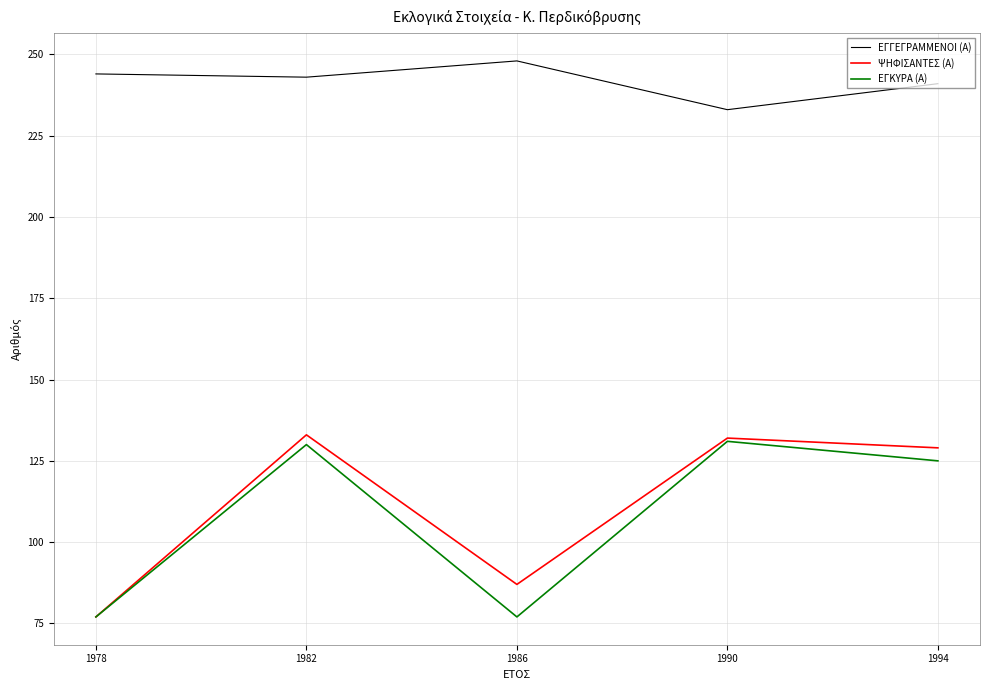

What is the maximum value shown in the chart?

248